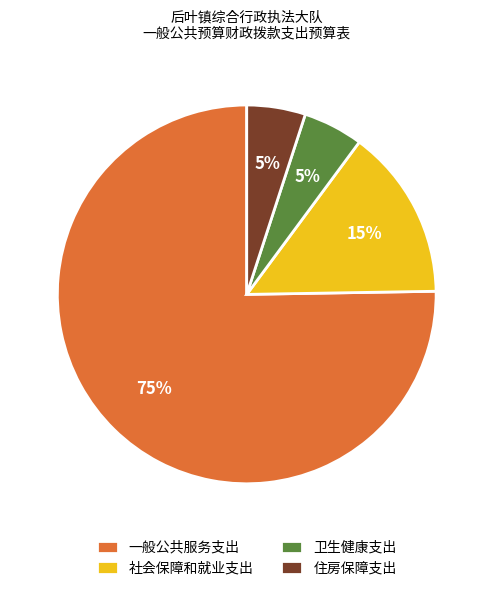

Which has a higher value, 社会保障和就业支出 or 卫生健康支出?

社会保障和就业支出